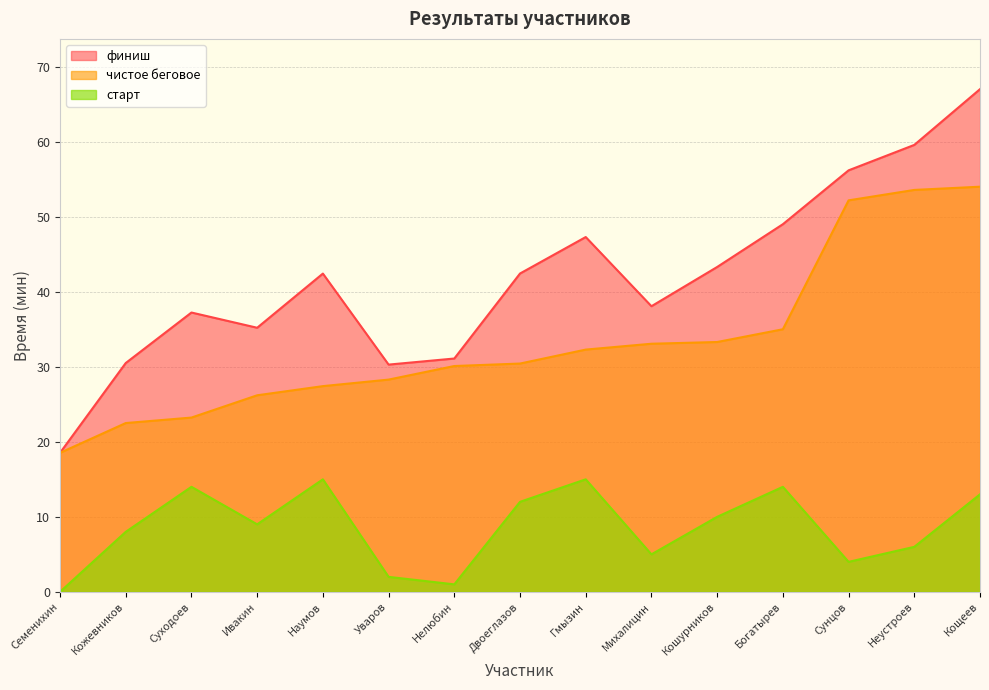

What is the difference between the чистое беговое values at Семенихин and Михалицин?

14.5